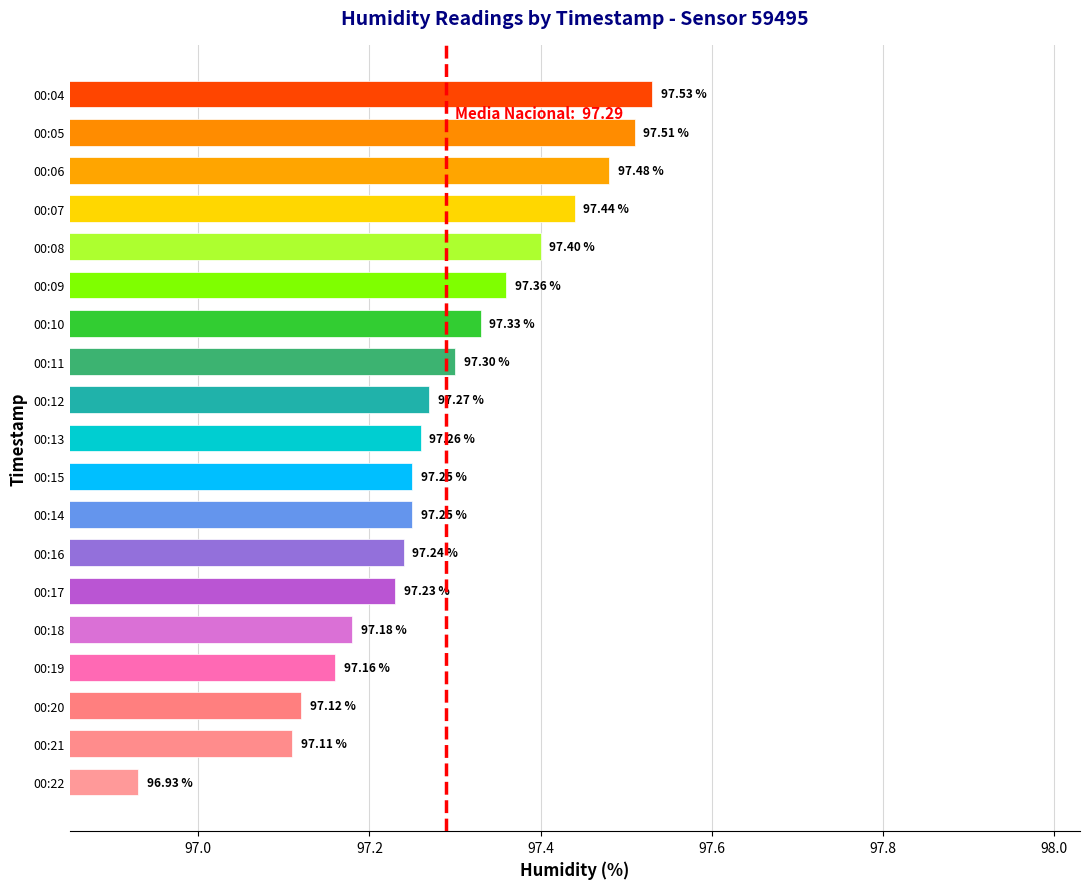

What is the difference between the maximum and second lowest values?

0.4